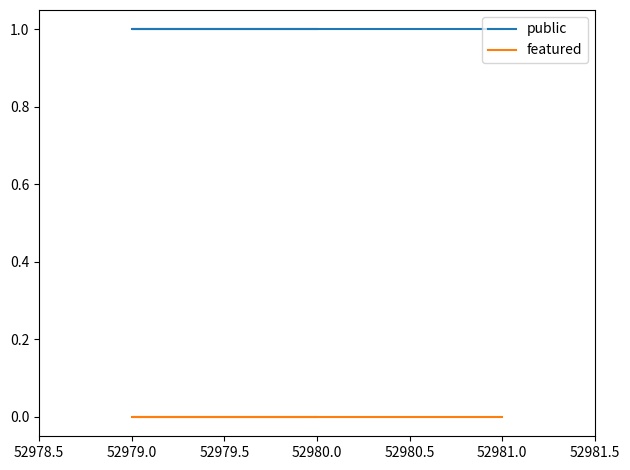

Reading left to right, transcribe all the data shown in this chart.

public: 1	1	1
featured: 0	0	0